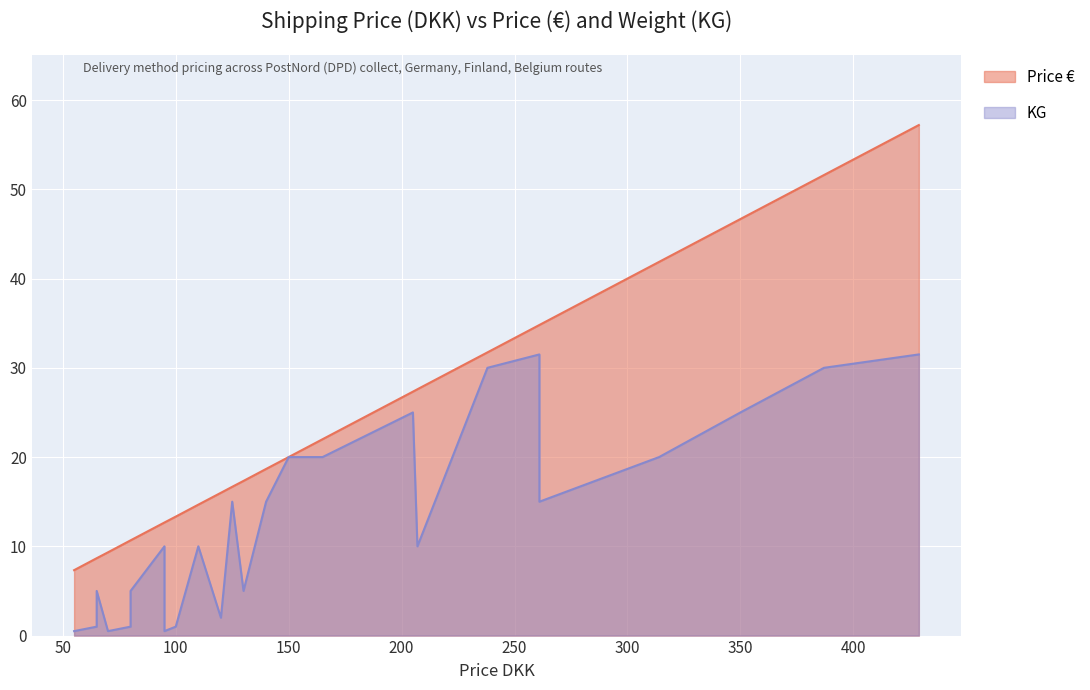

What is the sum of all Price € values?

592.3